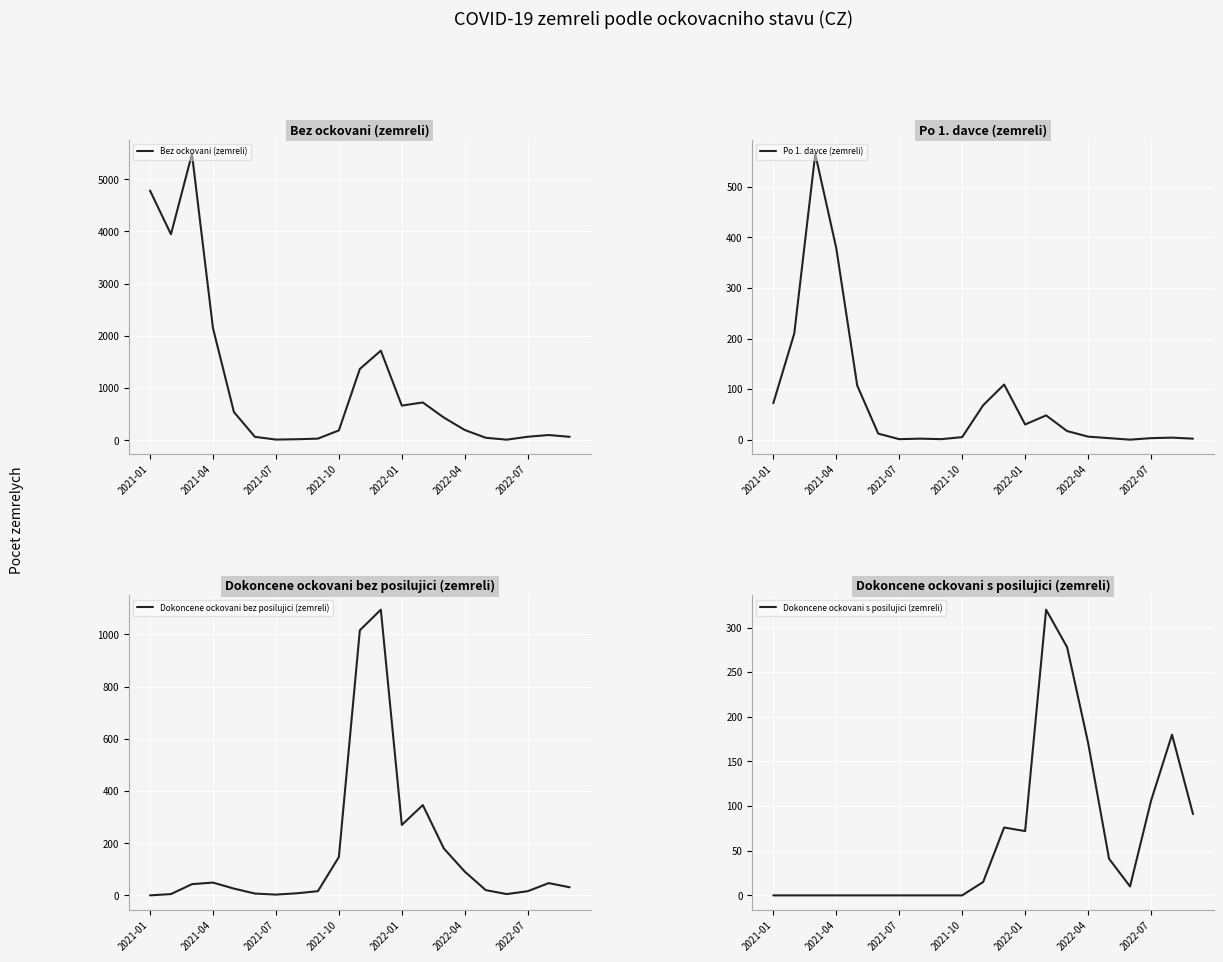

What is the maximum value shown in the chart?

5484